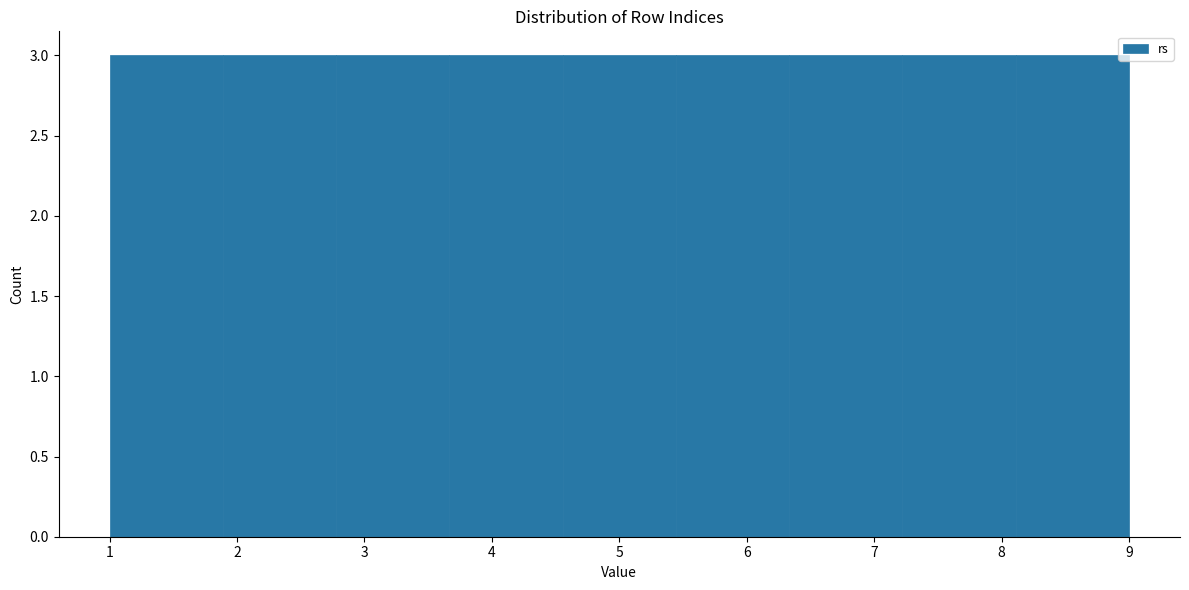

Reading left to right, transcribe this chart: for each bar, give the range it covers on the x-axis and its height. Neither the bar edges nor the heights are printed on the chart, so give them approximately, as read against the axes.

1.0 to 1.9: 3
1.9 to 2.8: 3
2.8 to 3.7: 3
3.7 to 4.6: 3
4.6 to 5.4: 3
5.4 to 6.3: 3
6.3 to 7.2: 3
7.2 to 8.1: 3
8.1 to 9.0: 3